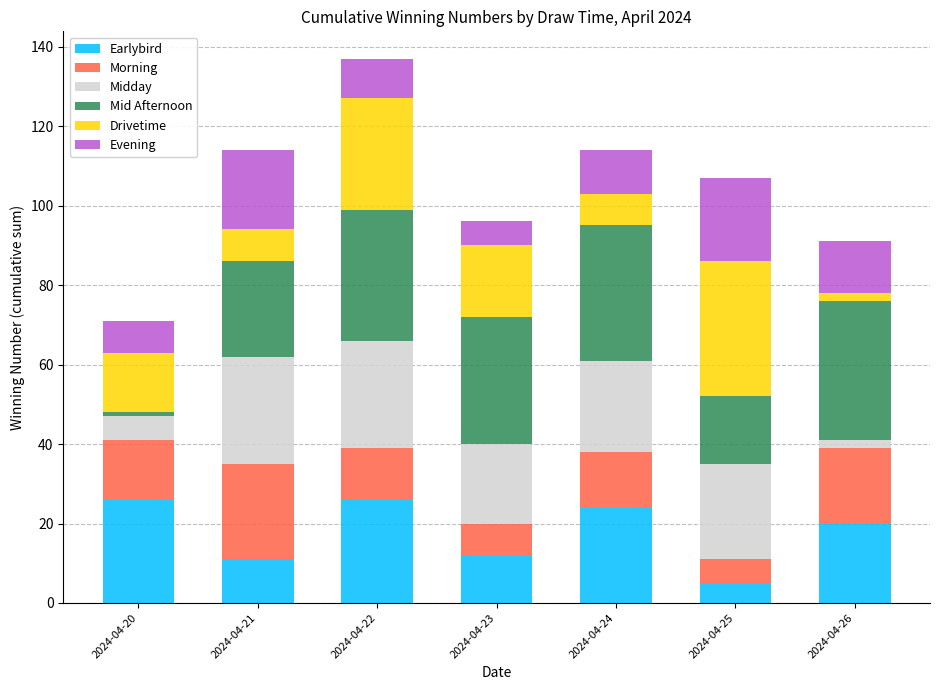

True or false: Earlybird has a value of 12 at 2024-04-23.

True